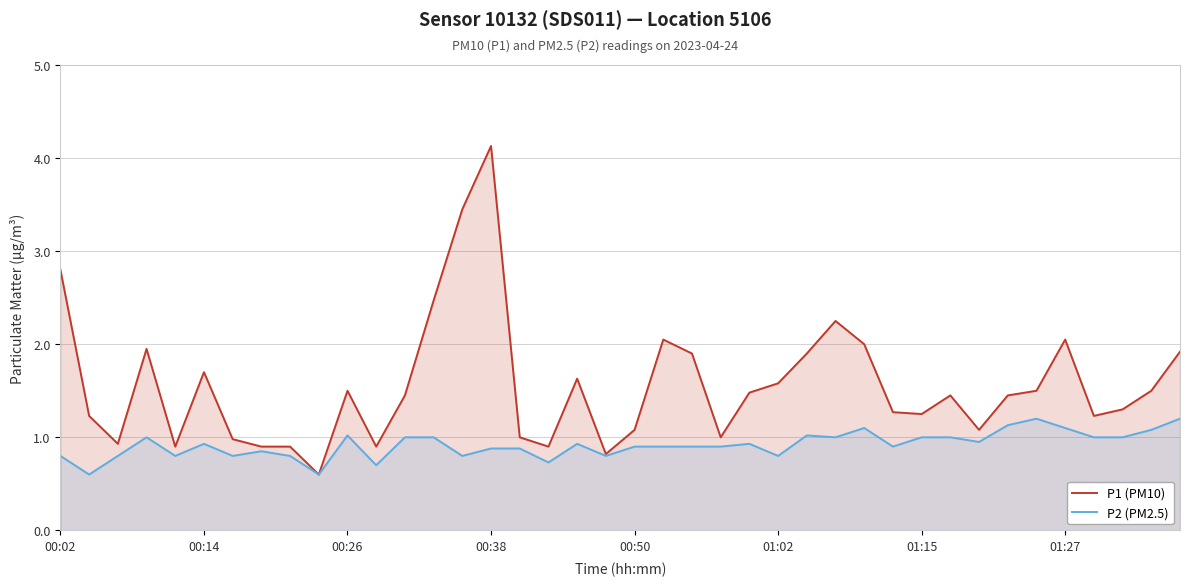

Which series has the widest spread of values?

P1 (PM10)